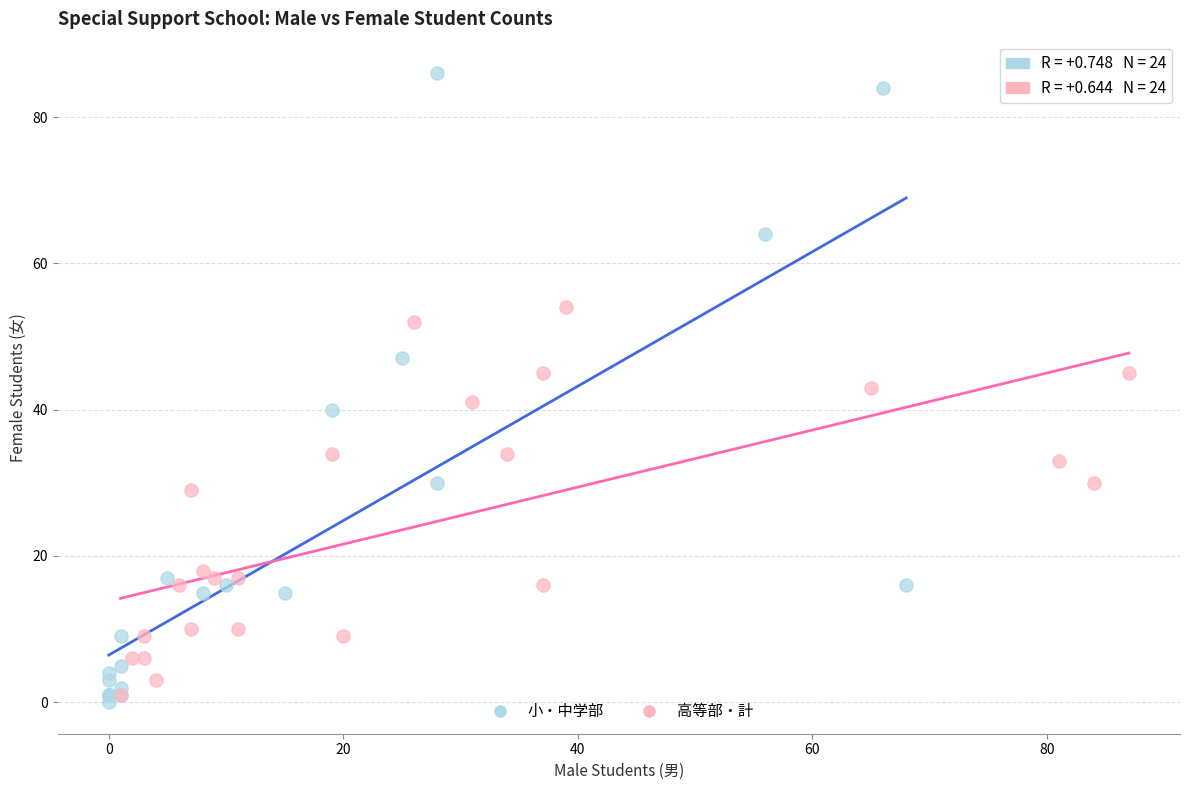

Which series reaches the minimum Y coordinate?

小・中学部